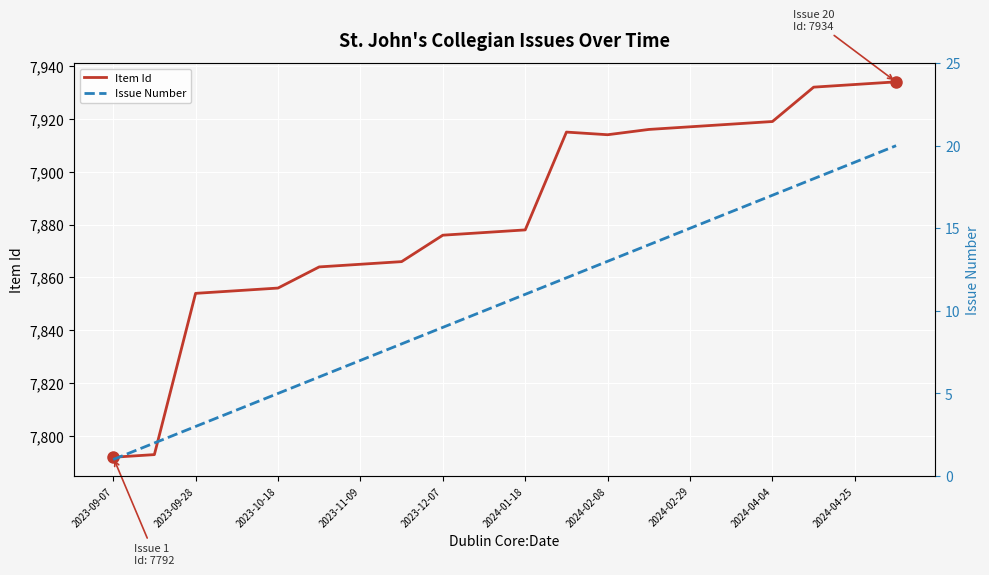

True or false: Issue Number has more than 2 interior local peaks.

False